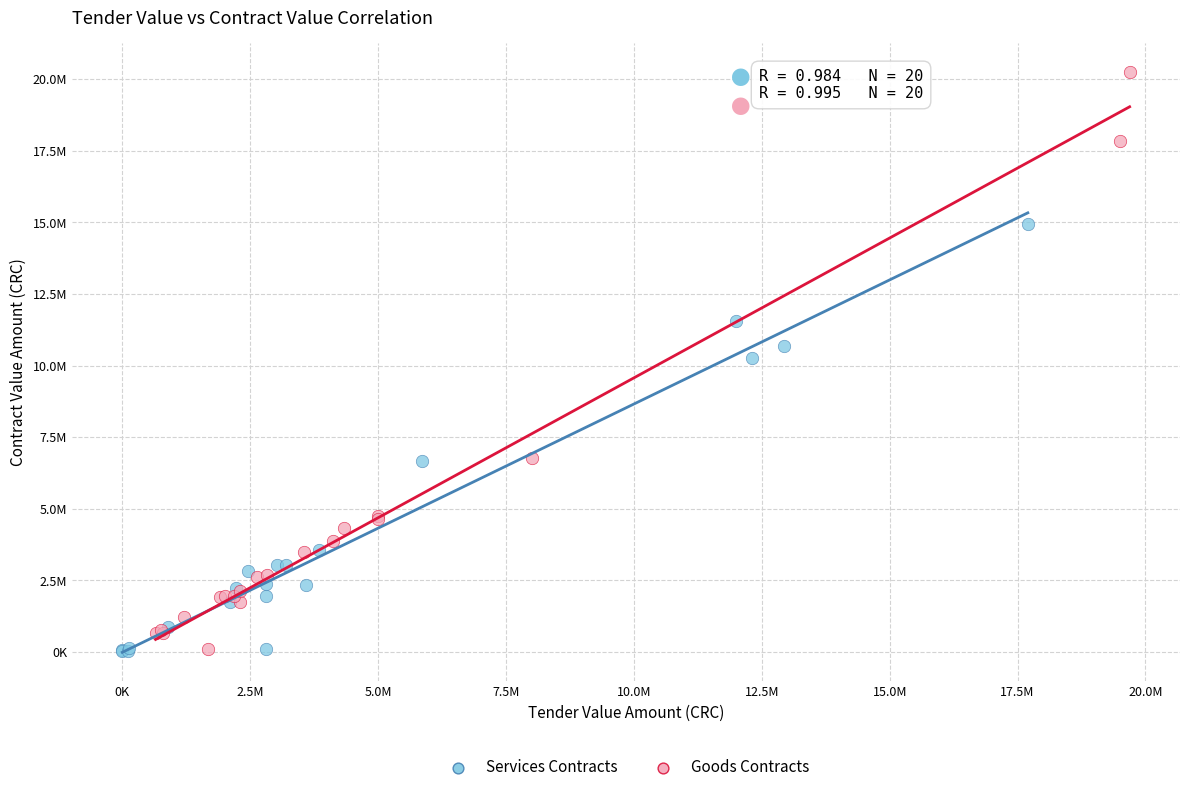

What are all the series names shown in the legend?

Services Contracts, Goods Contracts